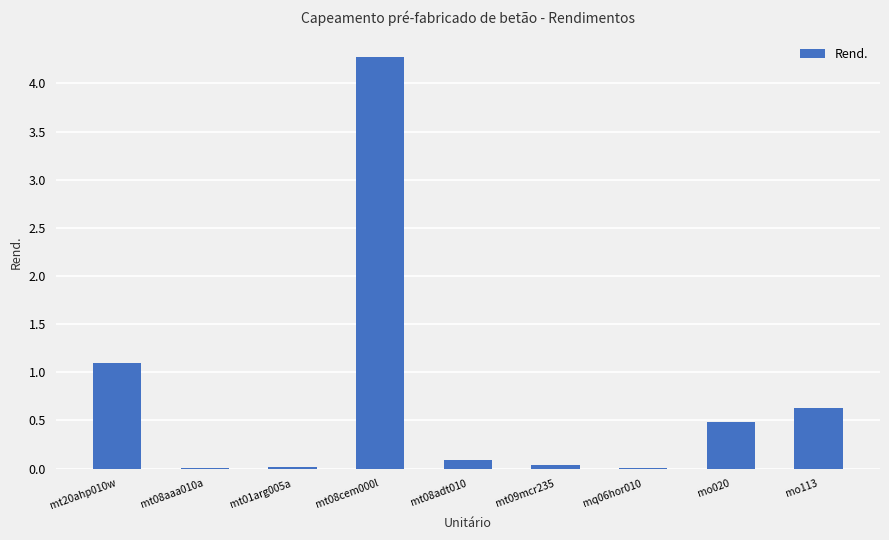

What is the greatest value displayed?

4.3